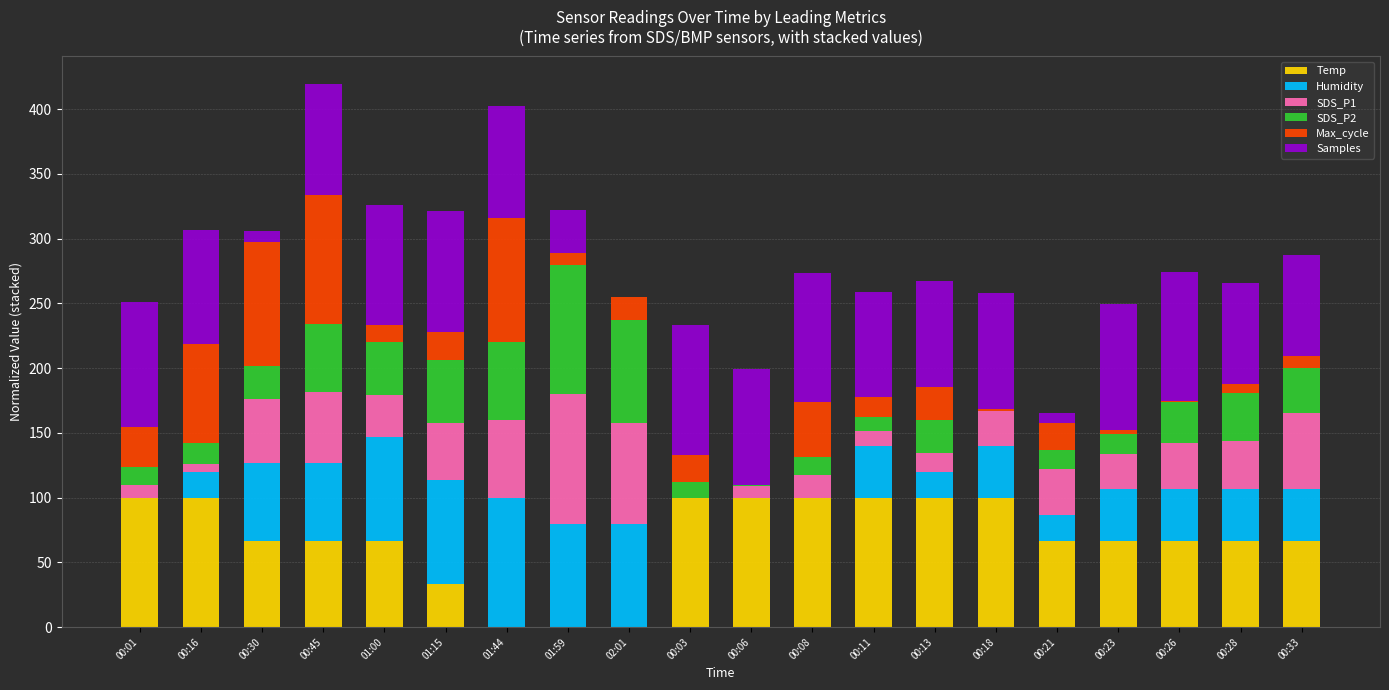

How many categories are shown in the chart?

20